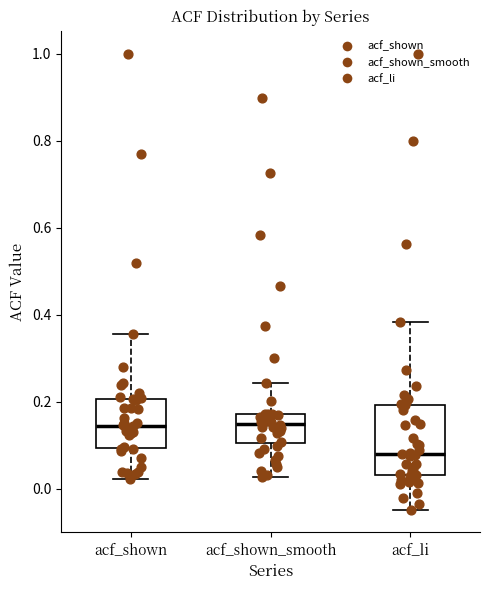

Reading left to right, transcribe this box plot: for each box, give where its median line is, the range the box spans, and where its two whiskers end, as read against the y-axis. The values are not printed on the chart, so give them approximately, as read against the axis.

acf_shown: median 0.14, box 0.10 to 0.20, whiskers 0.02 to 0.36
acf_shown_smooth: median 0.14, box 0.10 to 0.18, whiskers 0.02 to 0.24
acf_li: median 0.08, box 0.04 to 0.20, whiskers -0.04 to 0.38